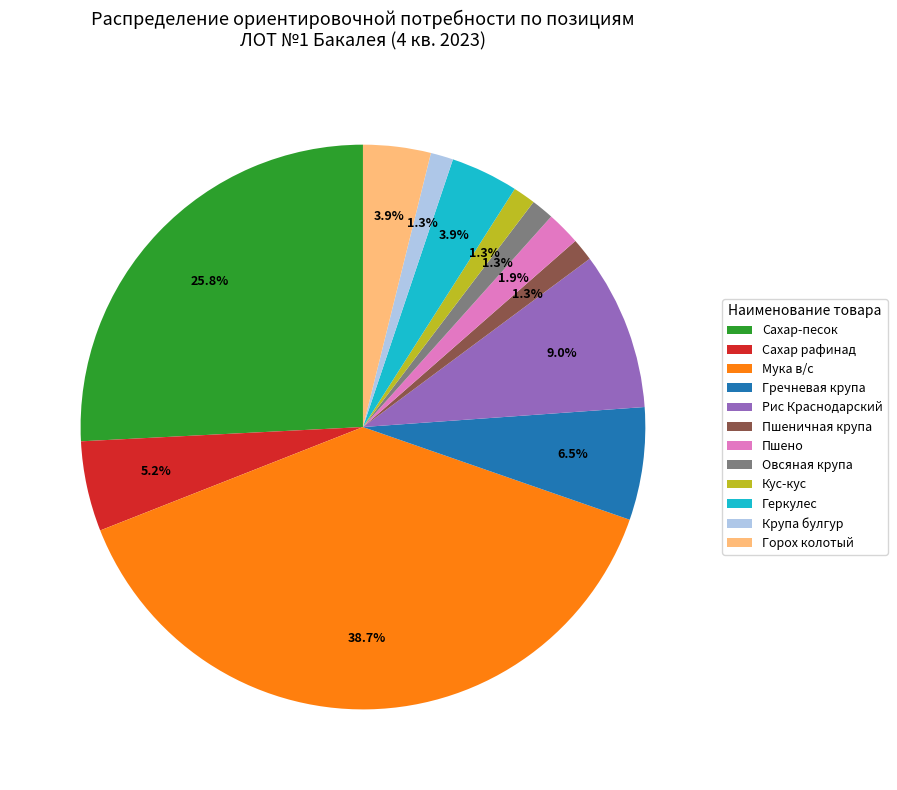

How much of the chart is everything except Пшено?

98.1%